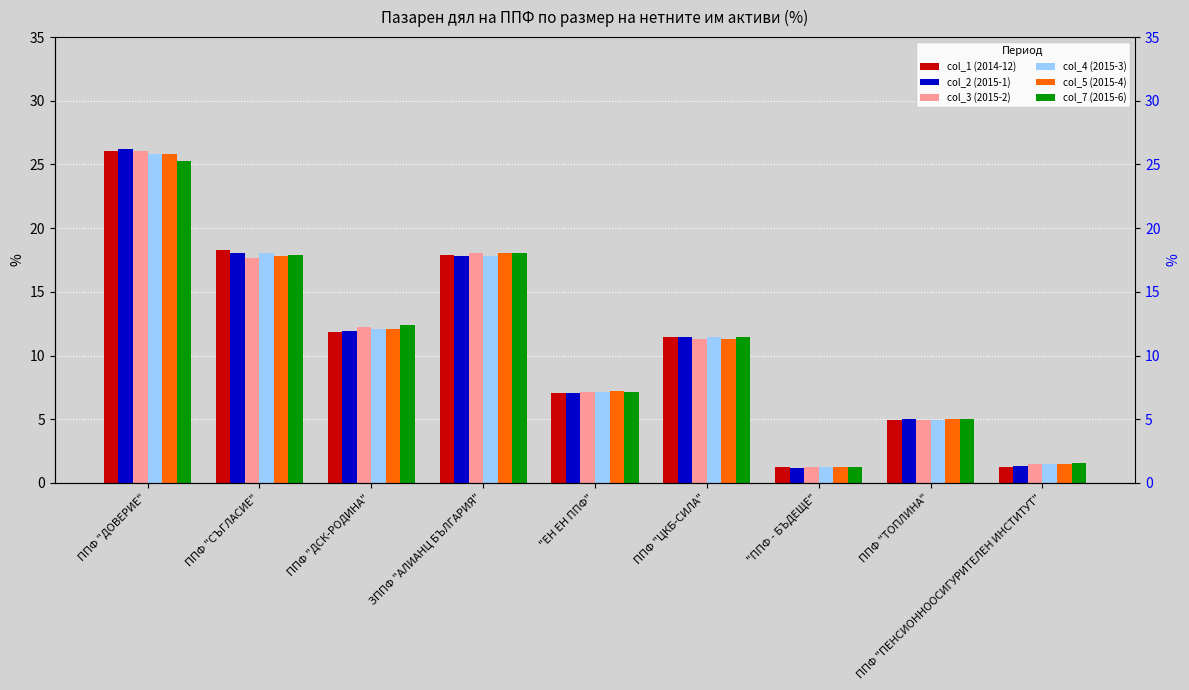

Which series has the largest range (max minus min)?

col_2 (2015-1)